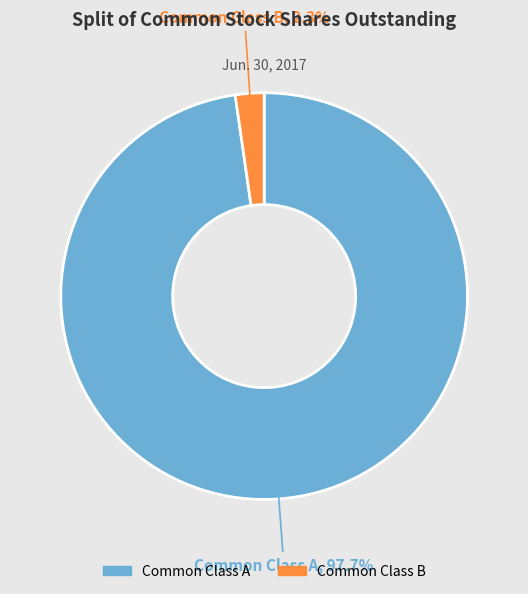

Between Common Class B and Common Class A, which is larger?

Common Class A